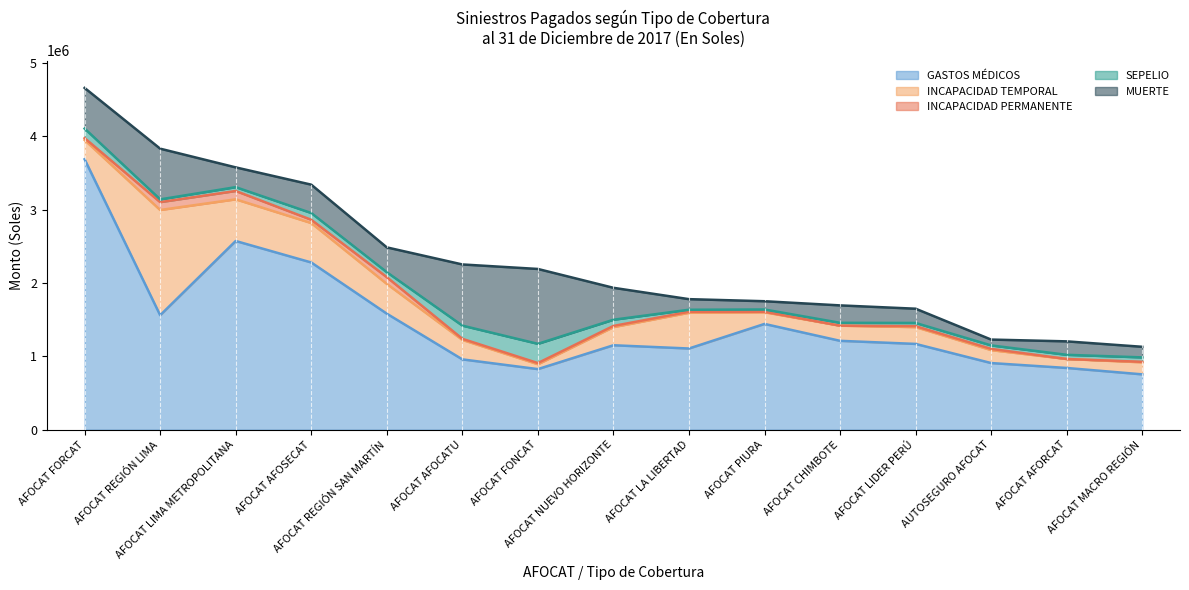

Does the chart display data point markers on the line(s)?

No